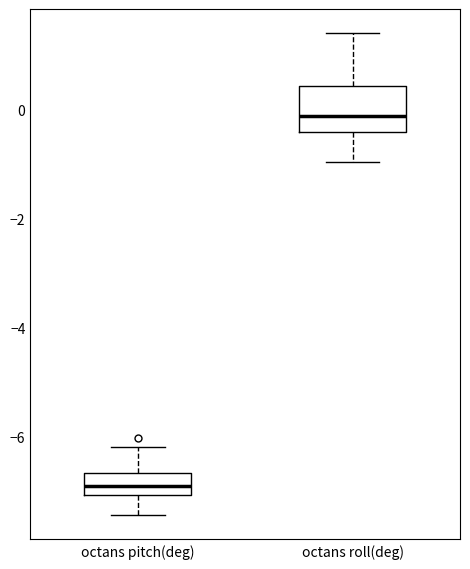

Where is the lower edge of the box for octans pitch(deg) on the y-axis? The values are not printed on the chart, so give them approximately, as read against the axis.

-7.0